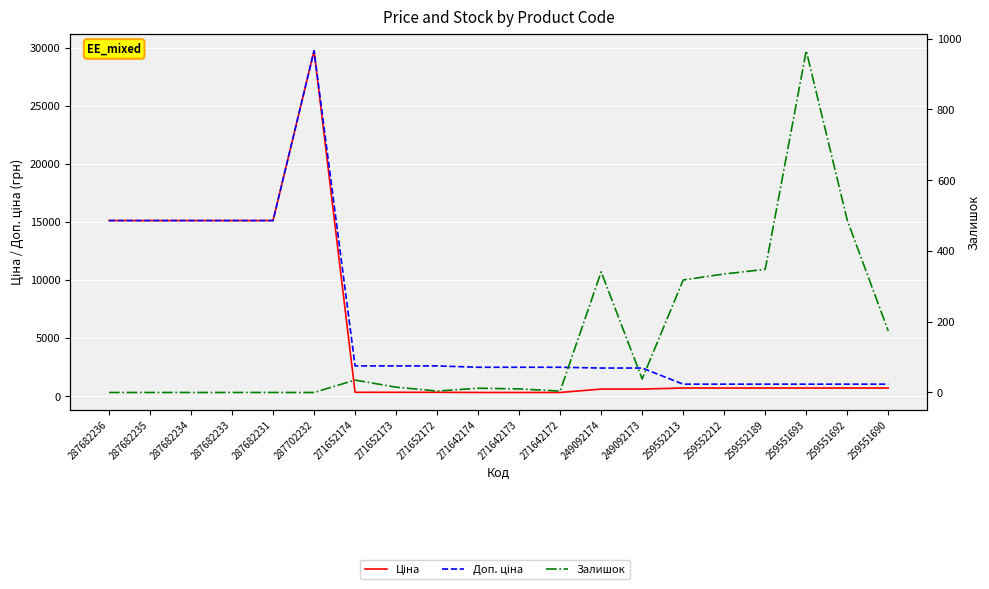

What is the average value of the Доп. ціна series?

6578.3